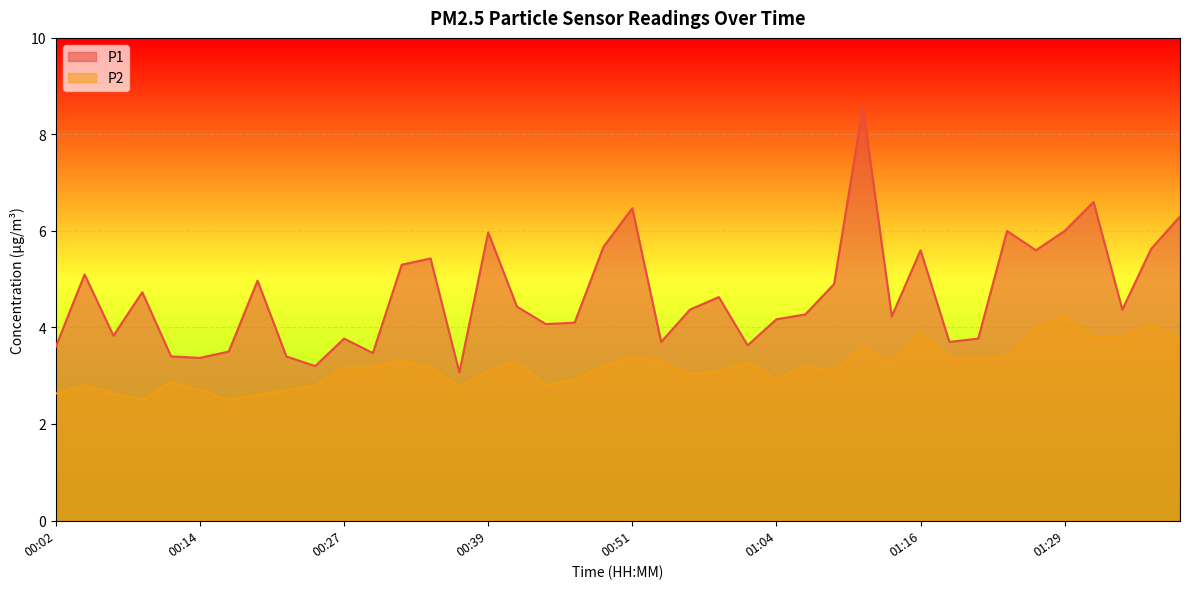

Which series has the largest total across all categories?

P1